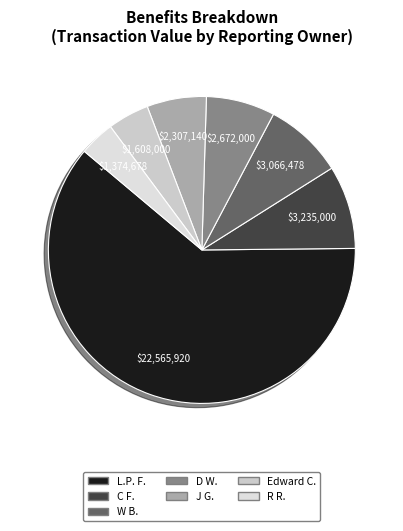

How many slices are in this pie chart?

7